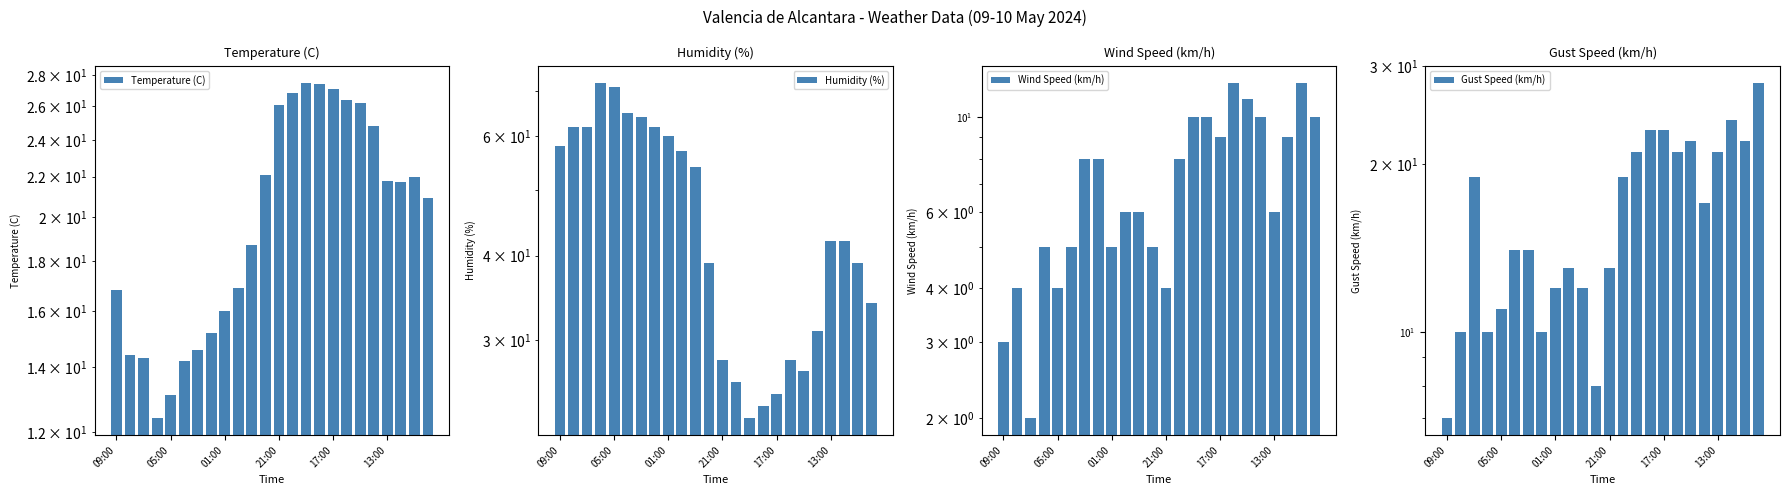

What is the lowest value of the Wind Speed (km/h) series?

2.0